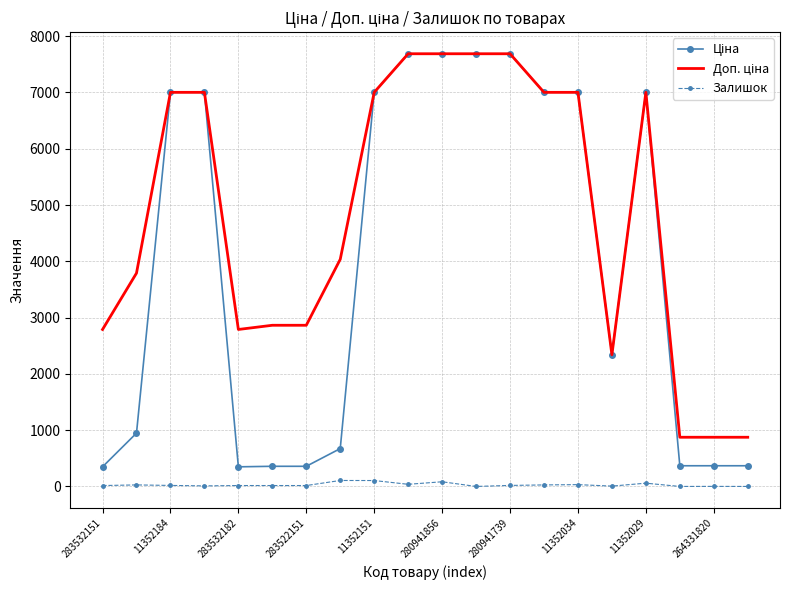

True or false: Доп. ціна and Ціна intersect in this chart.

False